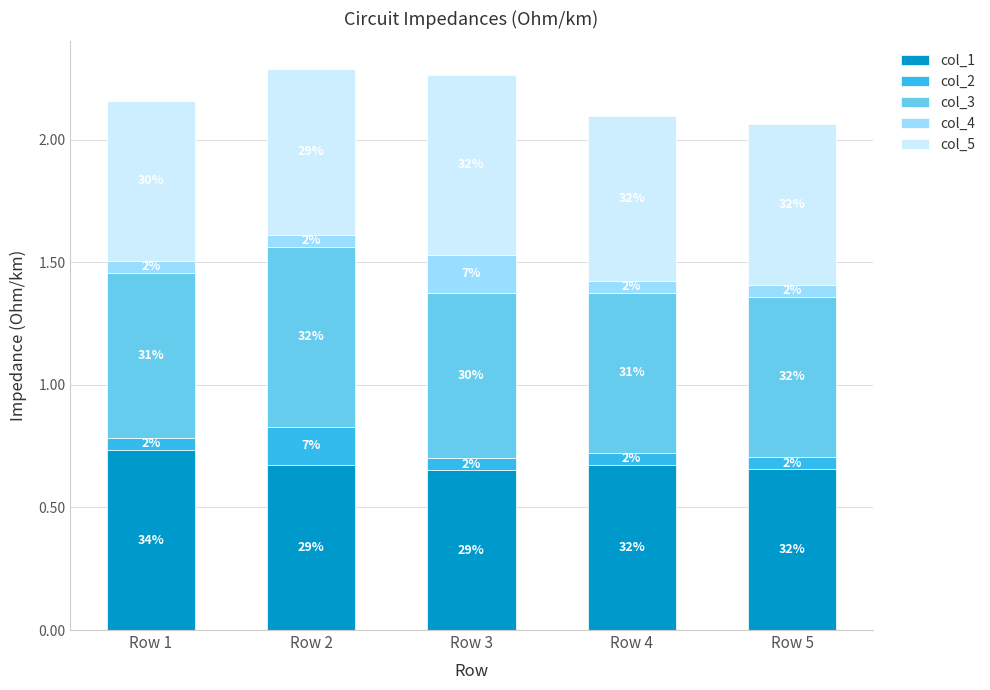

What are all the series names shown in the legend?

col_1, col_2, col_3, col_4, col_5